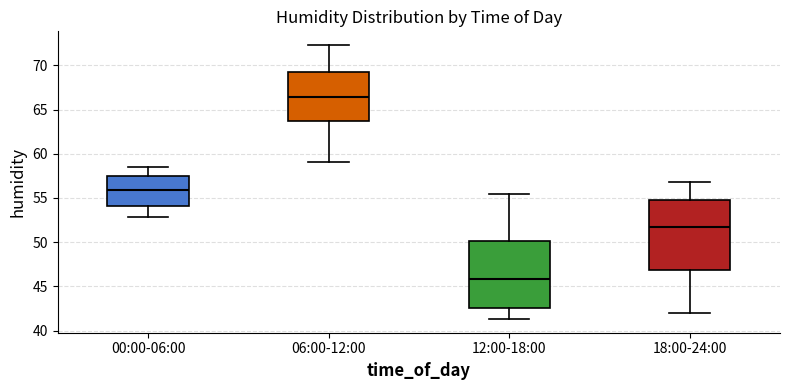

Which box's median line is the highest?

06:00-12:00